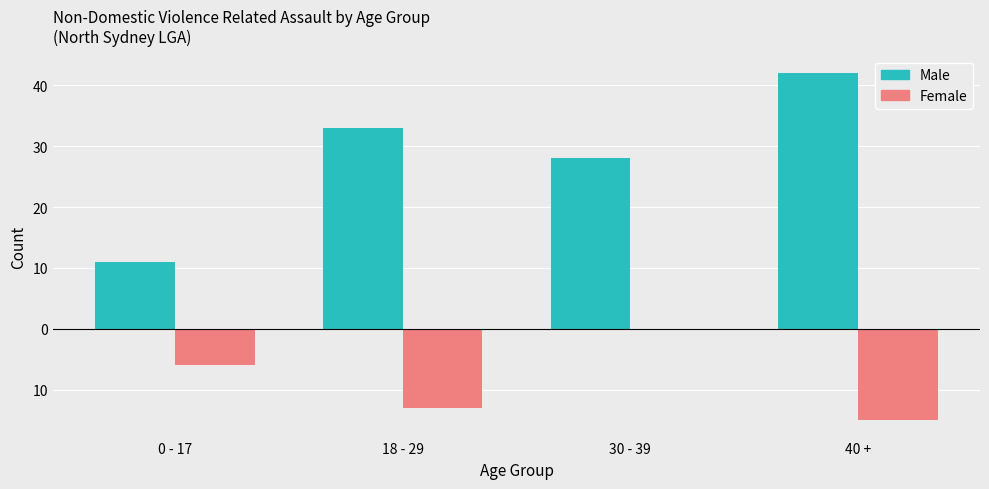

Where does the Male series first go above 33?

40 +